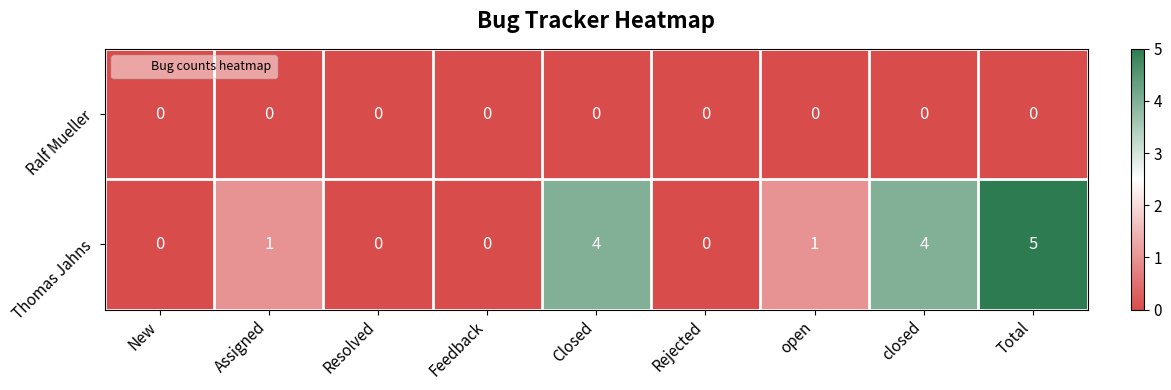

Count the number of categories in the chart.

9